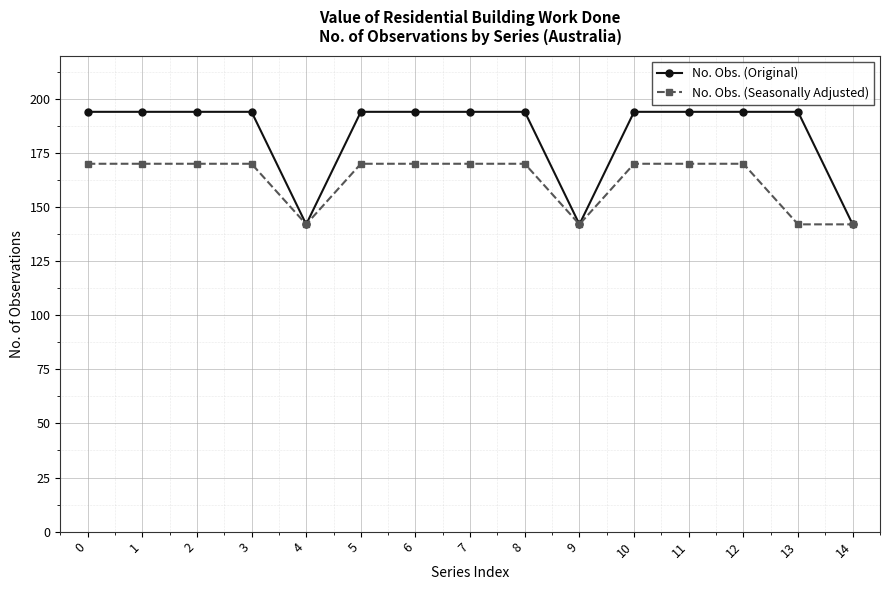

How many categories are shown in the chart?

15